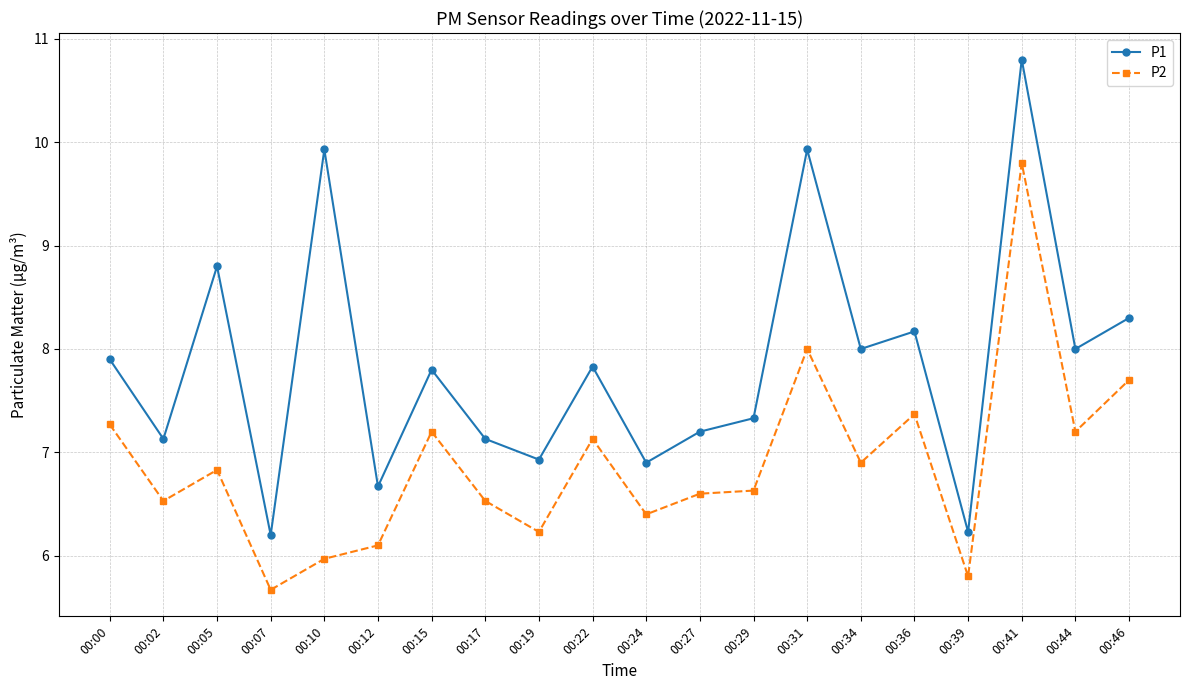

Reading left to right, what are all the values shown in this chart?

P1: 00:00=7.9	00:02=7.1	00:05=8.8	00:07=6.2	00:10=9.9	00:12=6.7	00:15=7.8	00:17=7.1	00:19=6.9	00:22=7.8	00:24=6.9	00:27=7.2	00:29=7.3	00:31=9.9	00:34=8.0	00:36=8.2	00:39=6.2	00:41=10.8	00:44=8.0	00:46=8.3
P2: 00:00=7.3	00:02=6.5	00:05=6.8	00:07=5.7	00:10=6.0	00:12=6.1	00:15=7.2	00:17=6.5	00:19=6.2	00:22=7.1	00:24=6.4	00:27=6.6	00:29=6.6	00:31=8.0	00:34=6.9	00:36=7.4	00:39=5.8	00:41=9.8	00:44=7.2	00:46=7.7